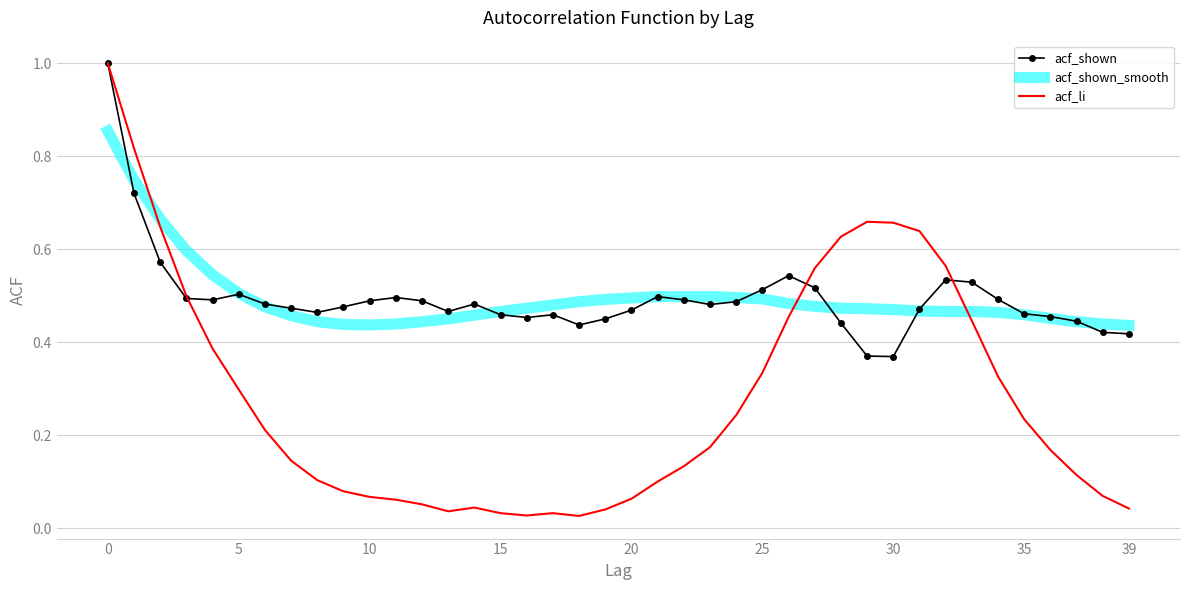

Which series has the largest range (max minus min)?

acf_li